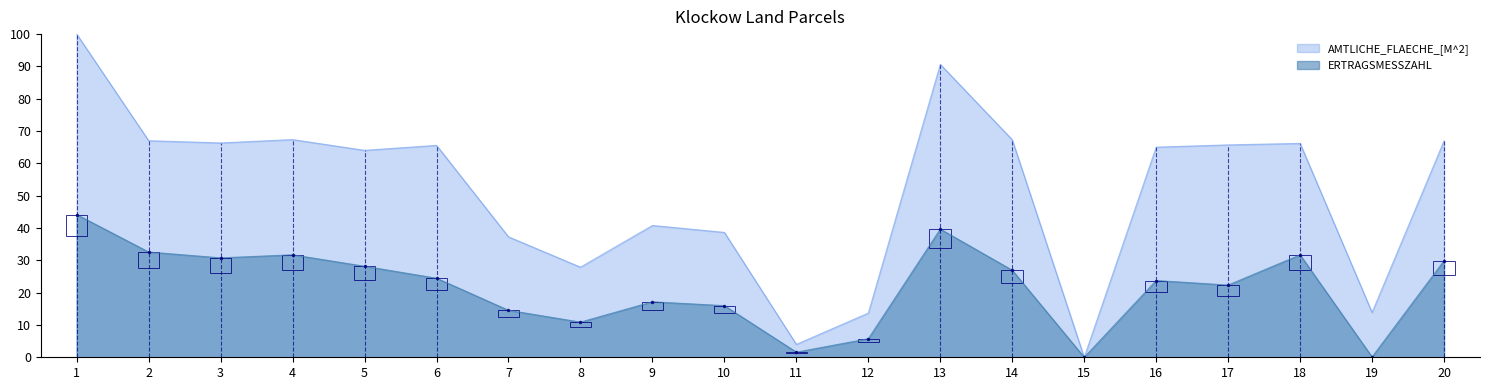

Rank the categories by ERTRAGSMESSZAHL value from highest to lowest.

1, 13, 2, 4, 18, 3, 20, 5, 14, 6, 16, 17, 9, 10, 7, 8, 12, 11, 19, 15